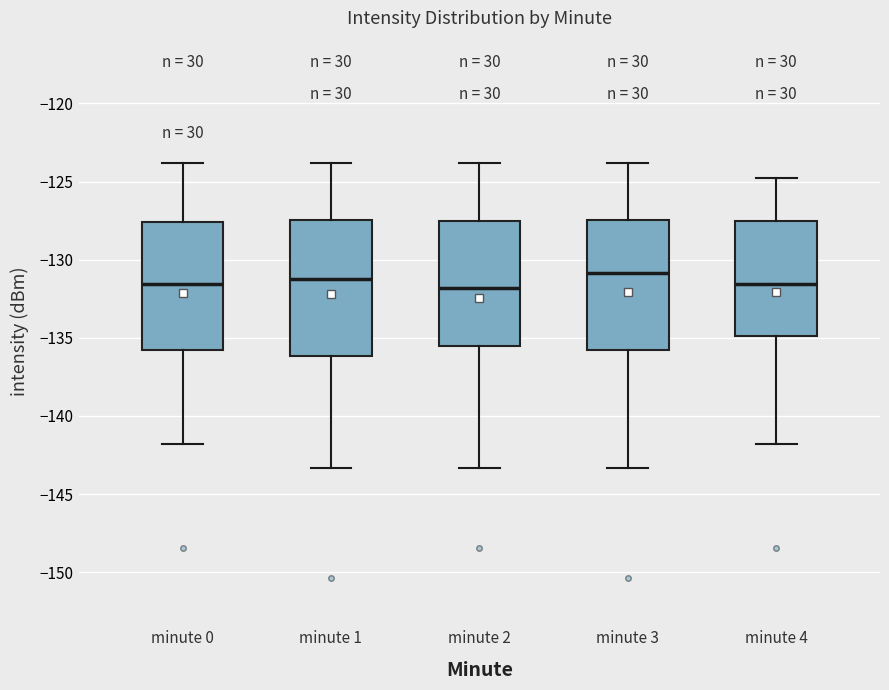

Reading left to right, read every box against the y-axis: the position of its median line, the range the box covers, and the ends of its whiskers. The values are not printed on the chart, so give them approximately, as read against the axis.

minute 0: median -131.5, box -136.0 to -127.5, whiskers -142.0 to -124.0
minute 1: median -131.0, box -136.0 to -127.5, whiskers -143.5 to -124.0
minute 2: median -132.0, box -135.5 to -127.5, whiskers -143.5 to -124.0
minute 3: median -131.0, box -136.0 to -127.5, whiskers -143.5 to -124.0
minute 4: median -131.5, box -135.0 to -127.5, whiskers -142.0 to -125.0